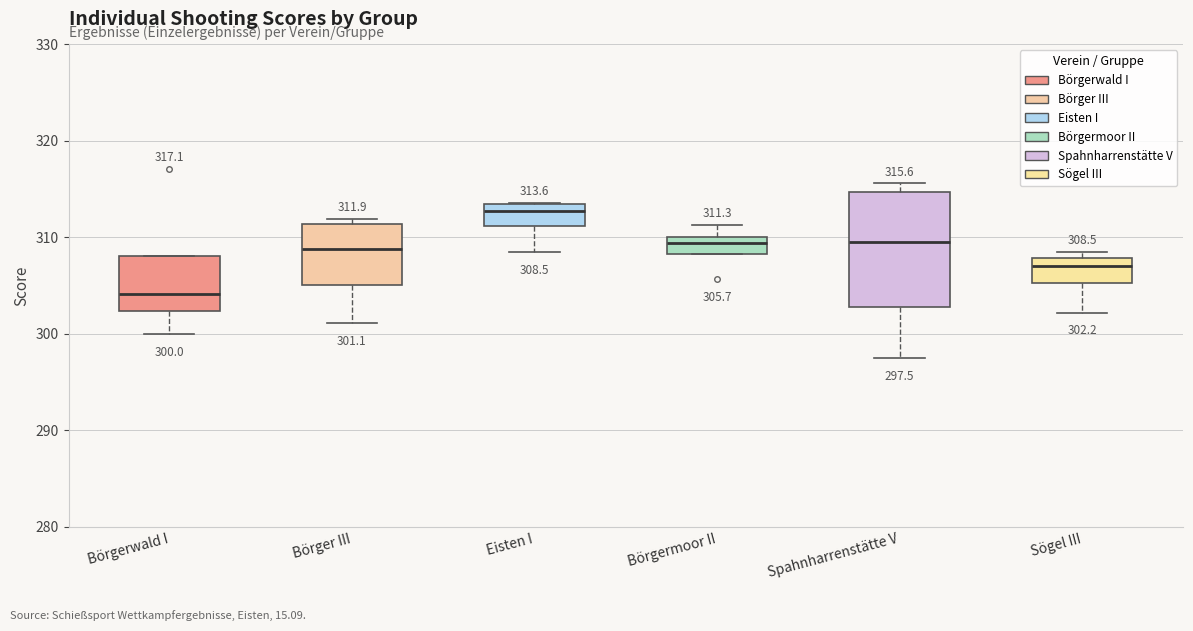

Which box is the tallest, from its lower edge to its upper edge?

Spahnharrenstätte V